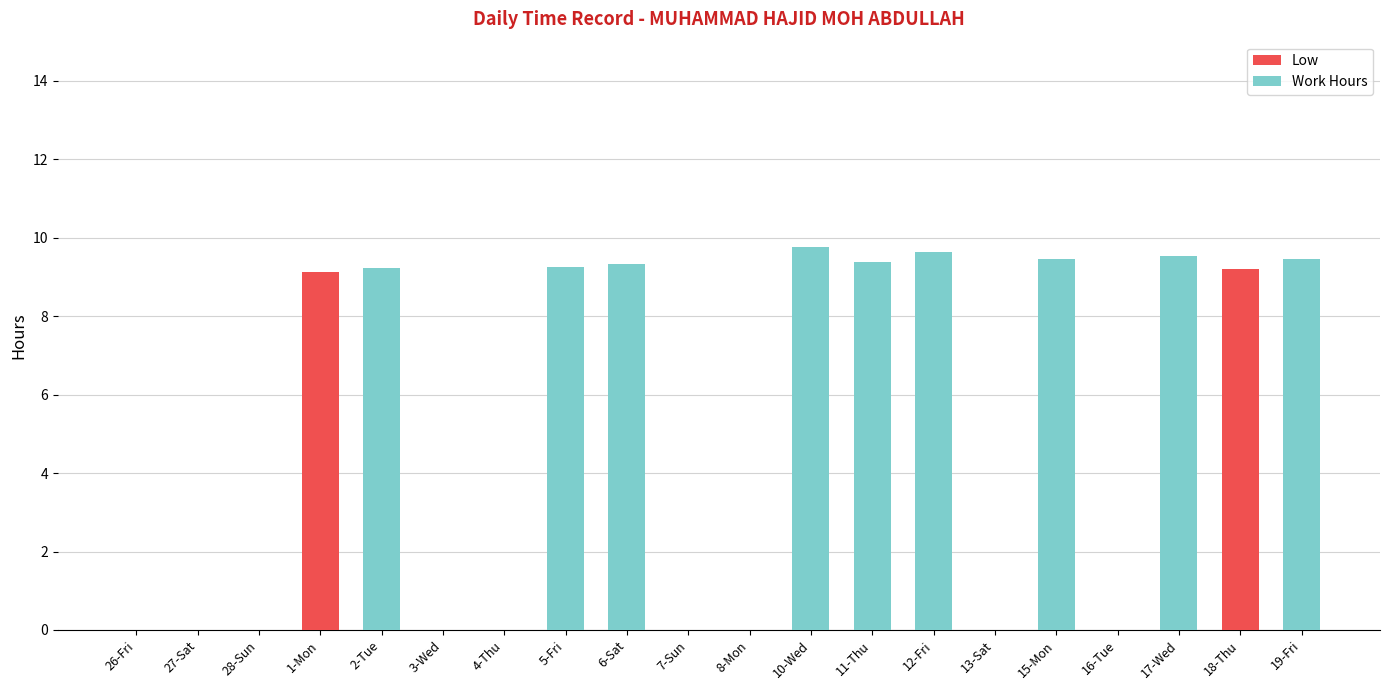

What is the sum of all Low values?

18.3